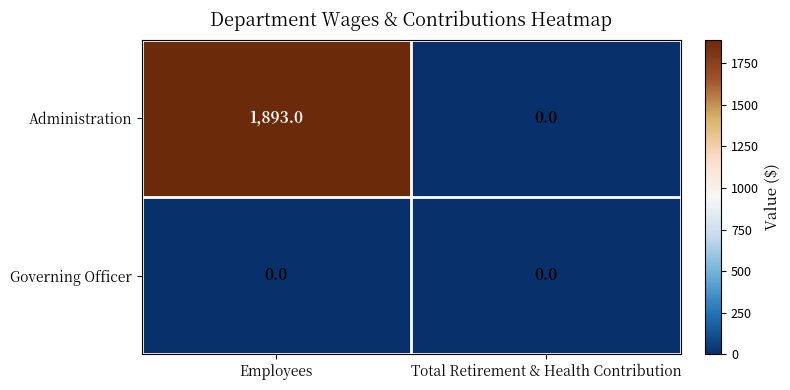

Rank the series by their average value, from lowest to highest.

Governing Officer, Administration